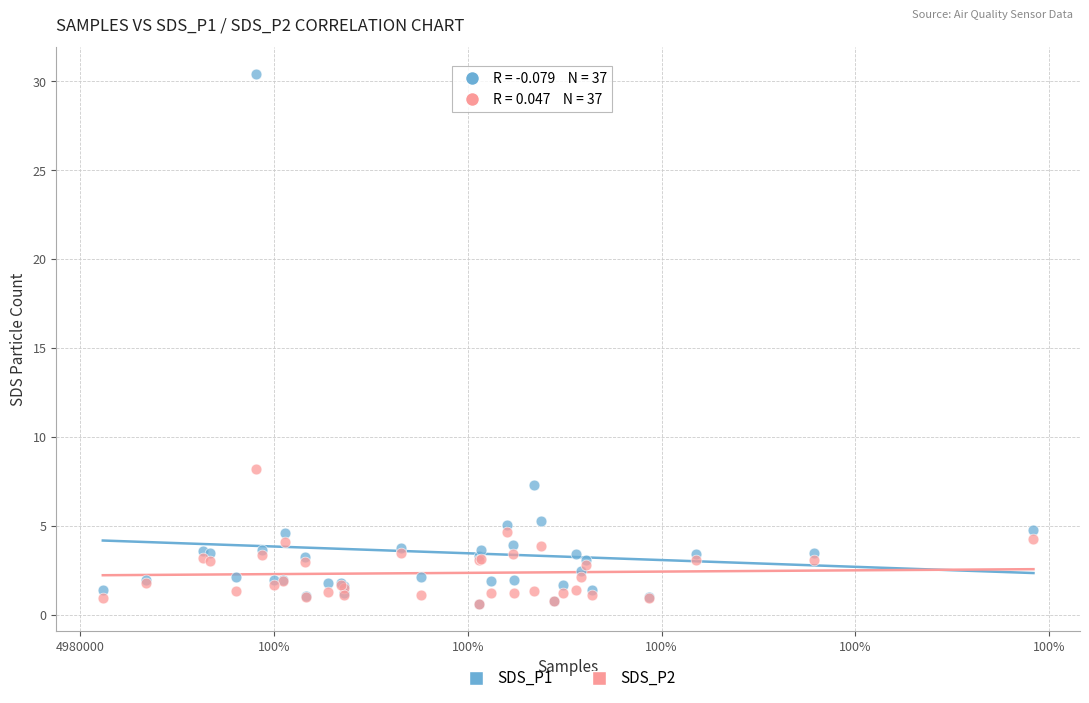

What are all the series names shown in the legend?

SDS_P1, SDS_P2